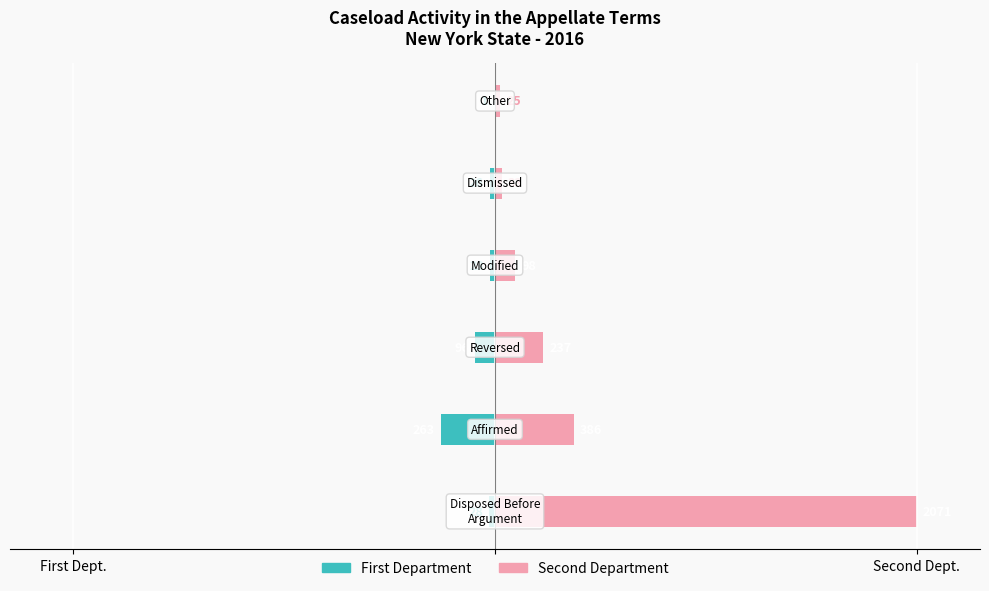

Count the number of data series in this chart.

2